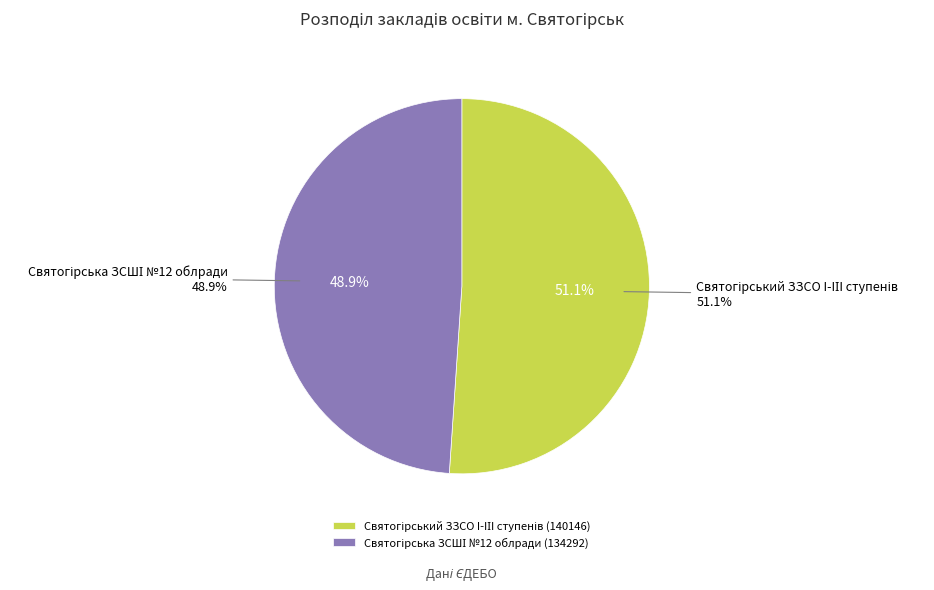

What is the change in value from Святогірський ЗЗСО I-IІI ступенів to Святогірська ЗСШІ №12 облради?

-5854